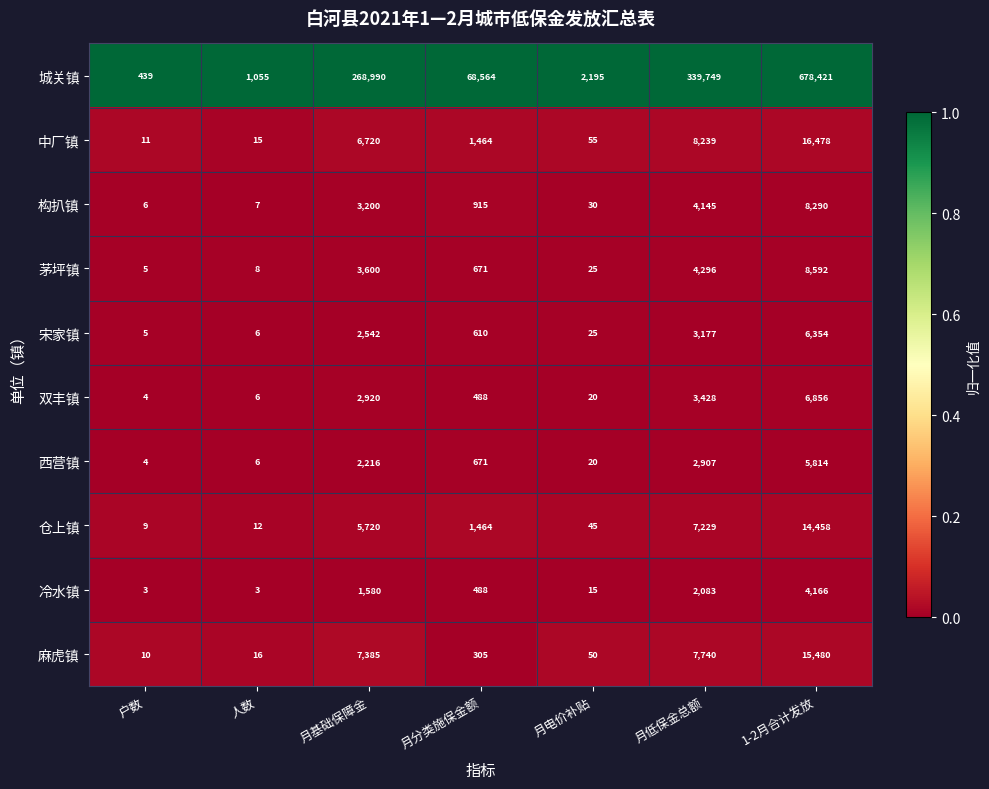

What is the difference between the highest and lowest values at 1-2月合计发放?

674255